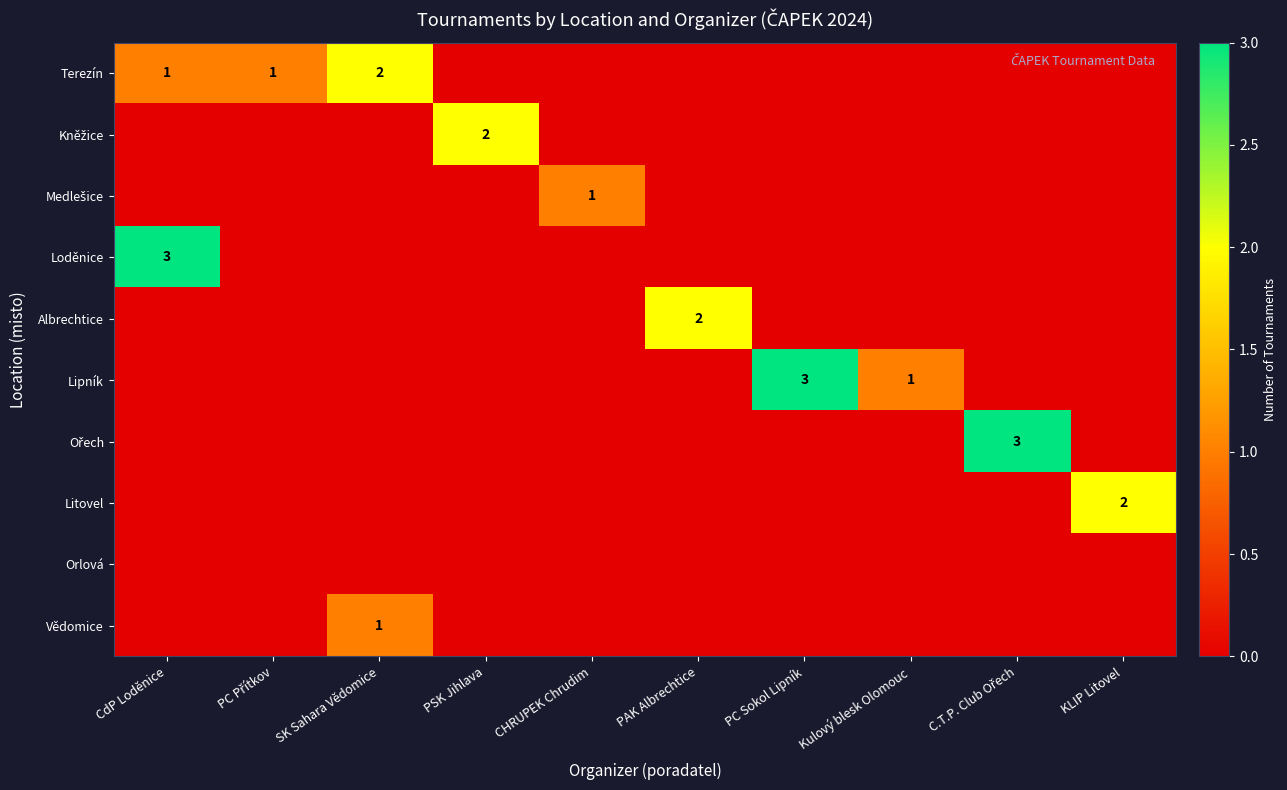

What is the maximum value shown in the chart?

3